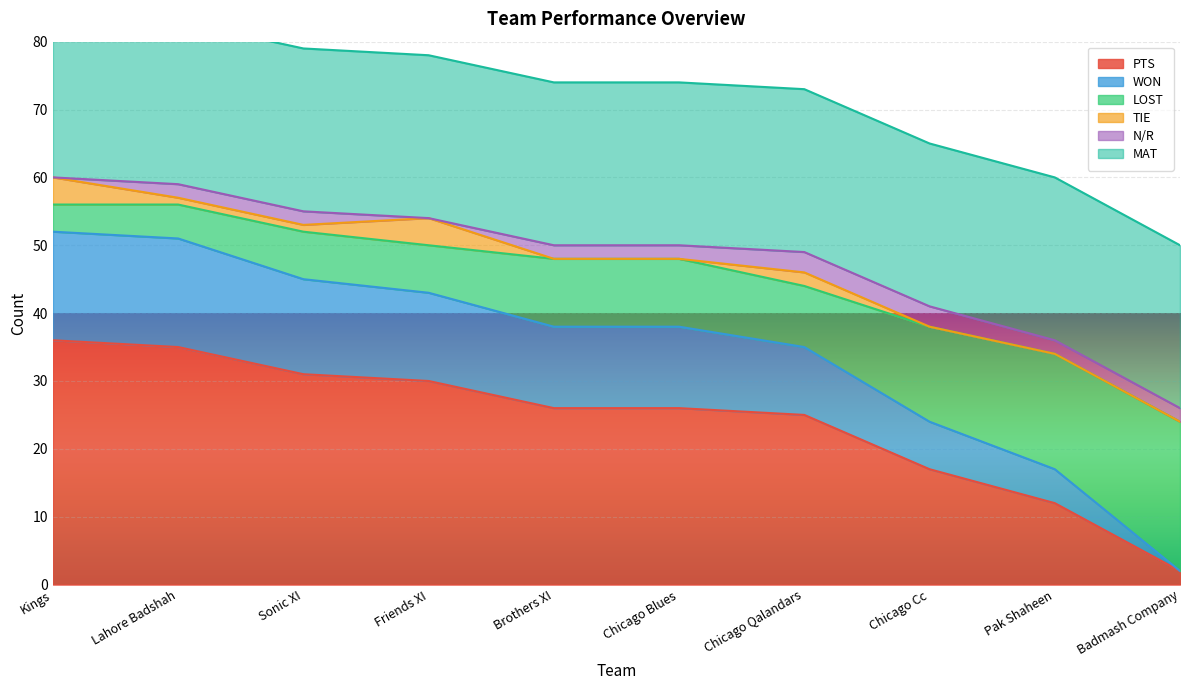

Which series has the widest spread of values?

PTS